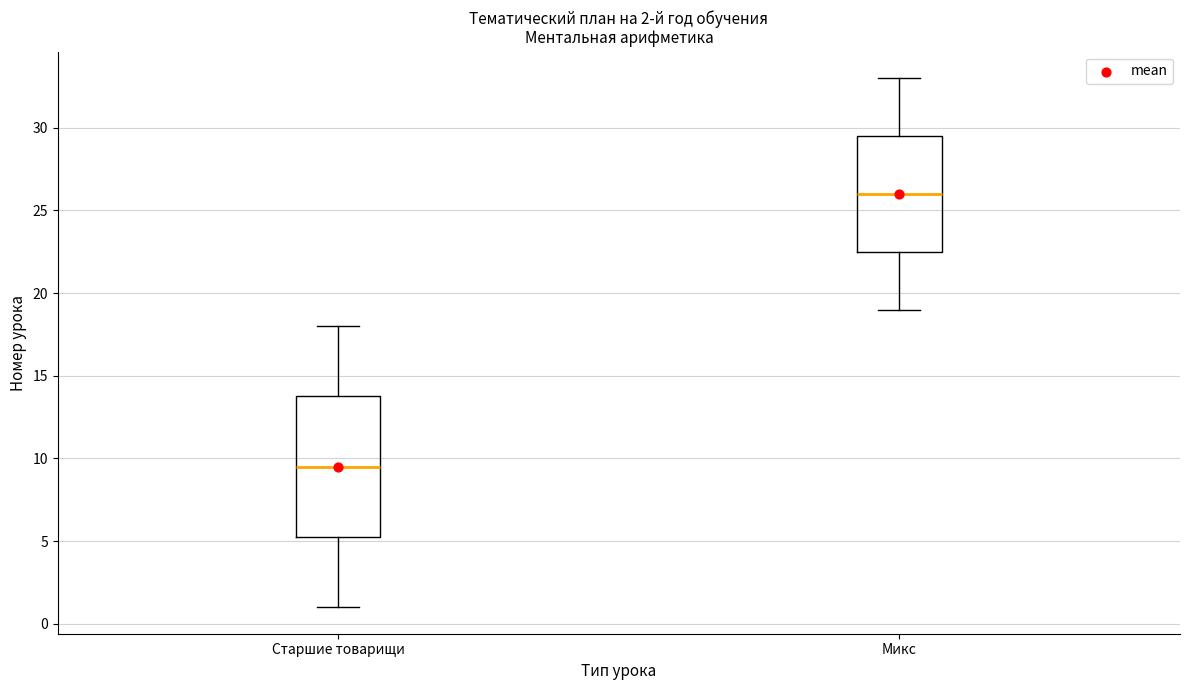

Comparing the boxes themselves (not the whiskers), which one is the tallest?

Старшие товарищи